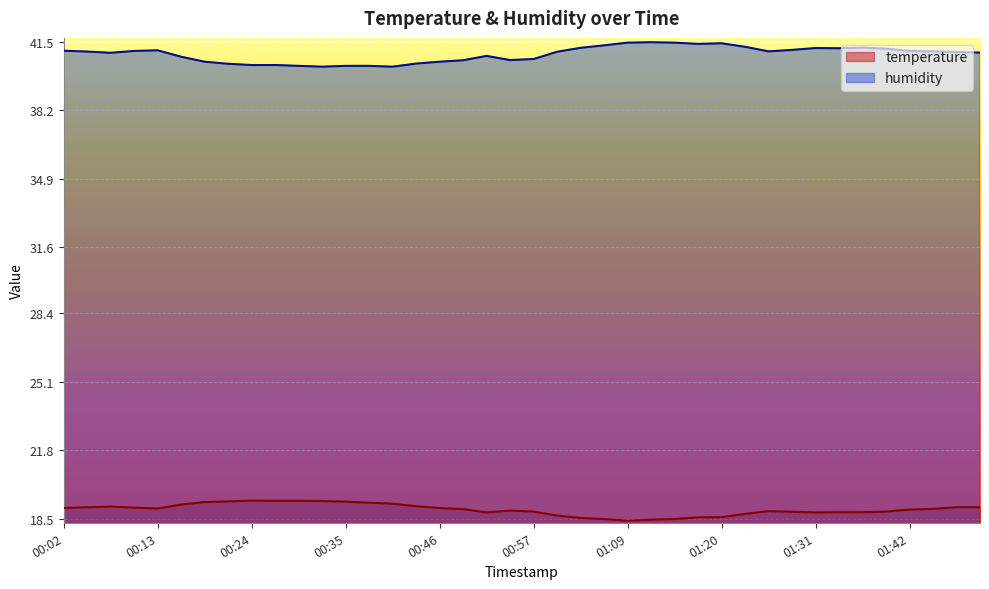

At which category does temperature reach its first local peak?

00:08